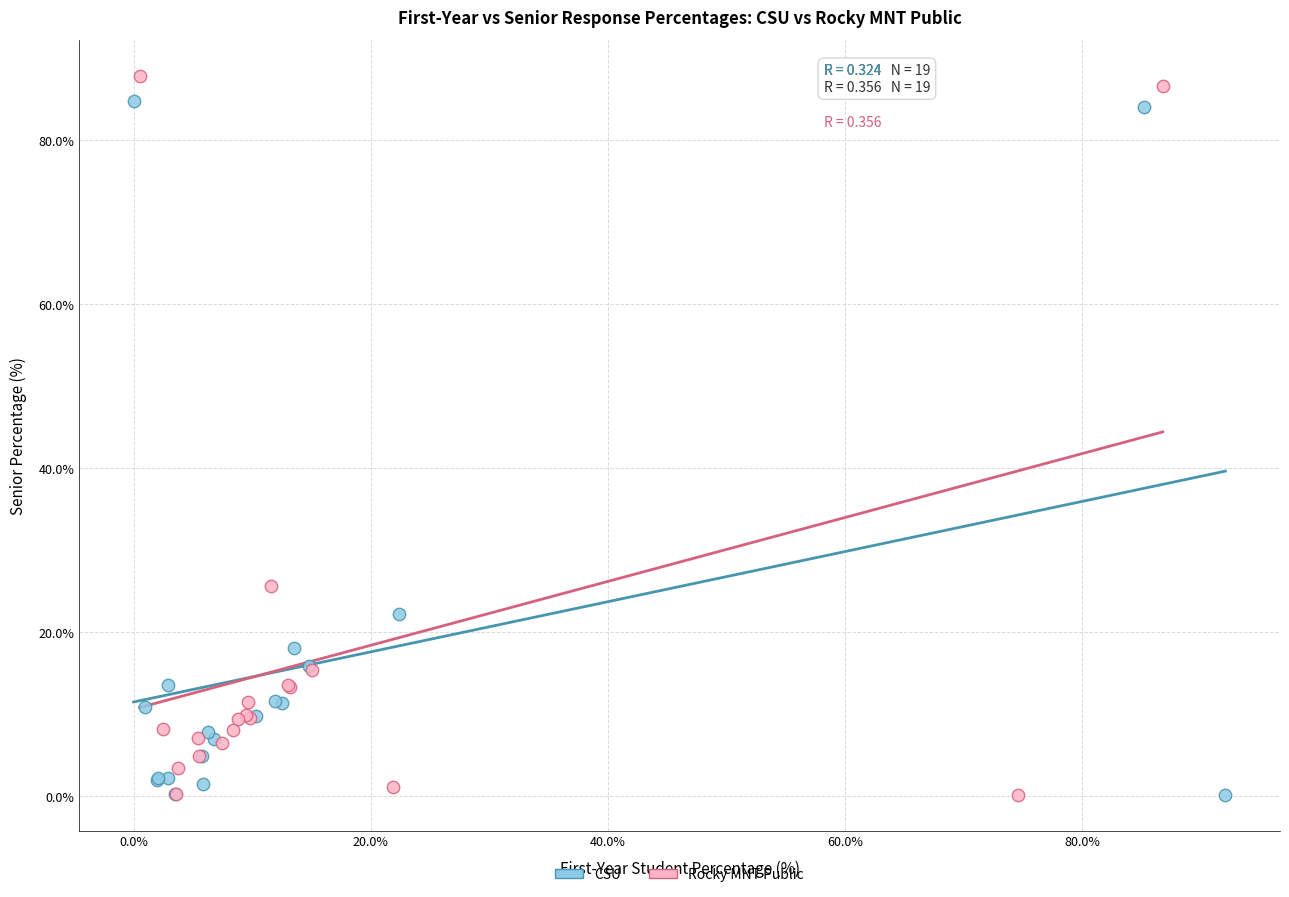

Which series has the largest Y range (max minus min)?

Rocky MNT Public